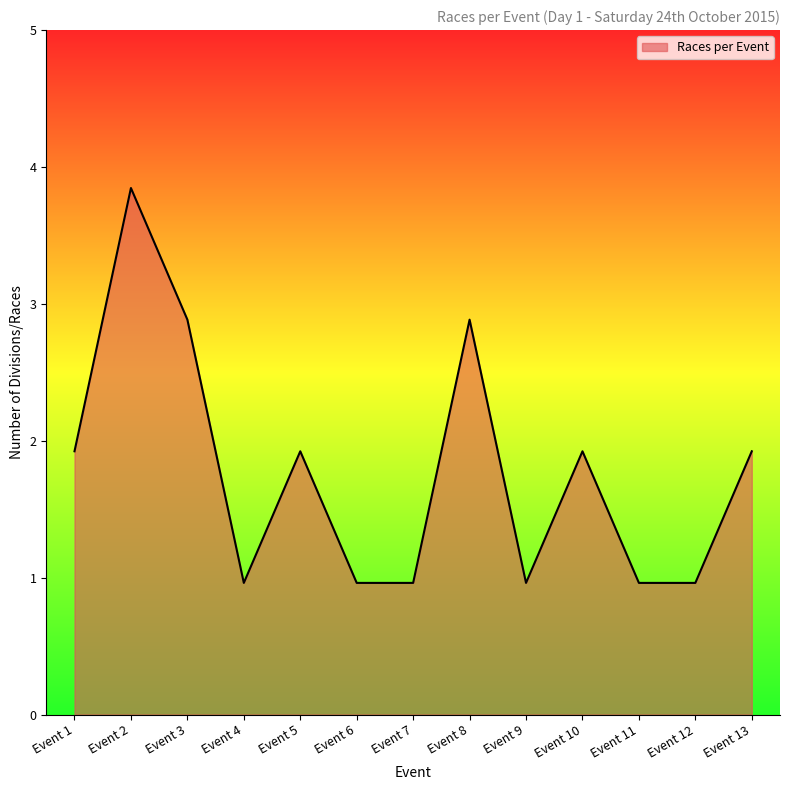

Does the chart display data point markers on the line(s)?

No